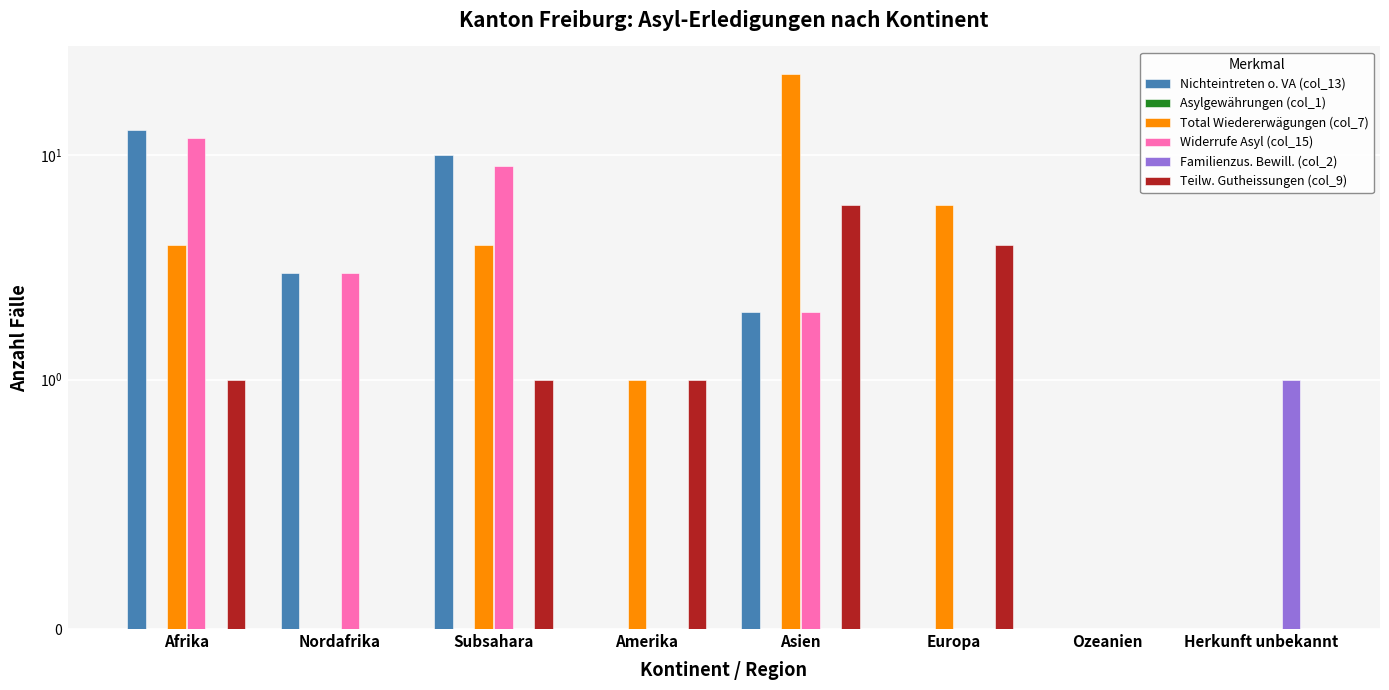

What is the difference between the highest and lowest values at Europa?

6